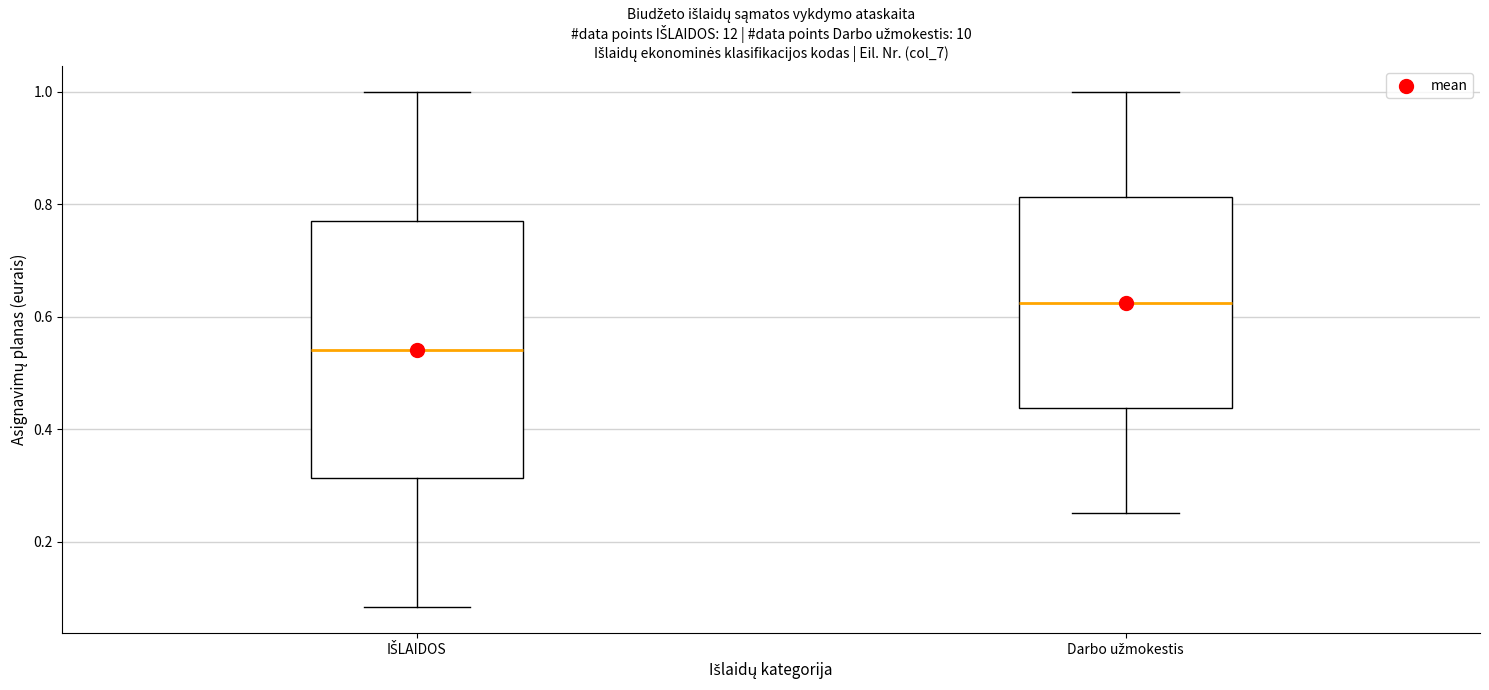

Comparing the boxes themselves (not the whiskers), which one is the tallest?

IŠLAIDOS